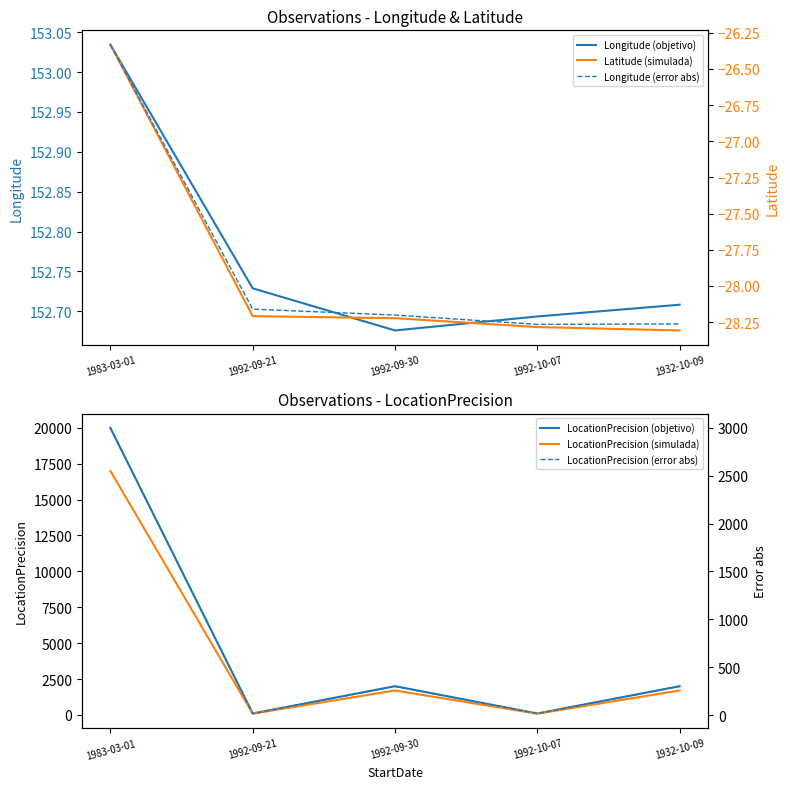

What is the sum of all LocationPrecision (simulada) values?

20570